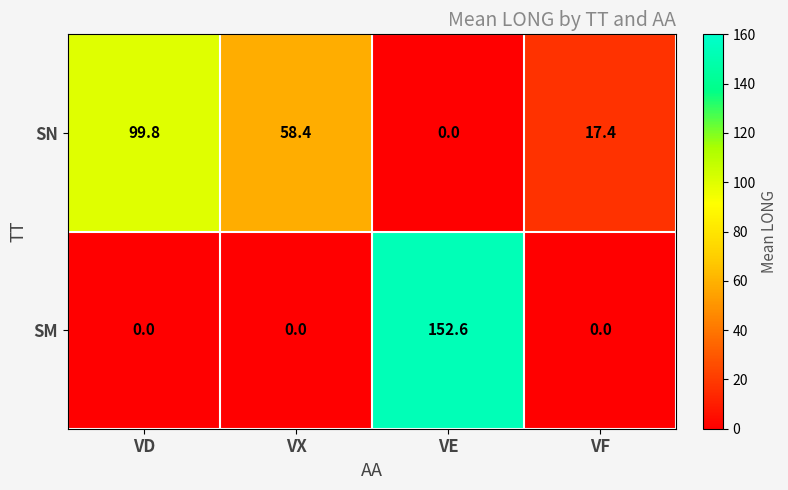

What is the greatest value displayed?

152.6